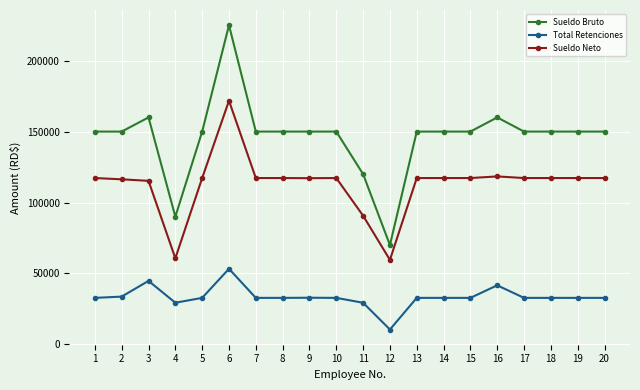

What is the value of the Total Retenciones point at the 12th from the left?

10455.3